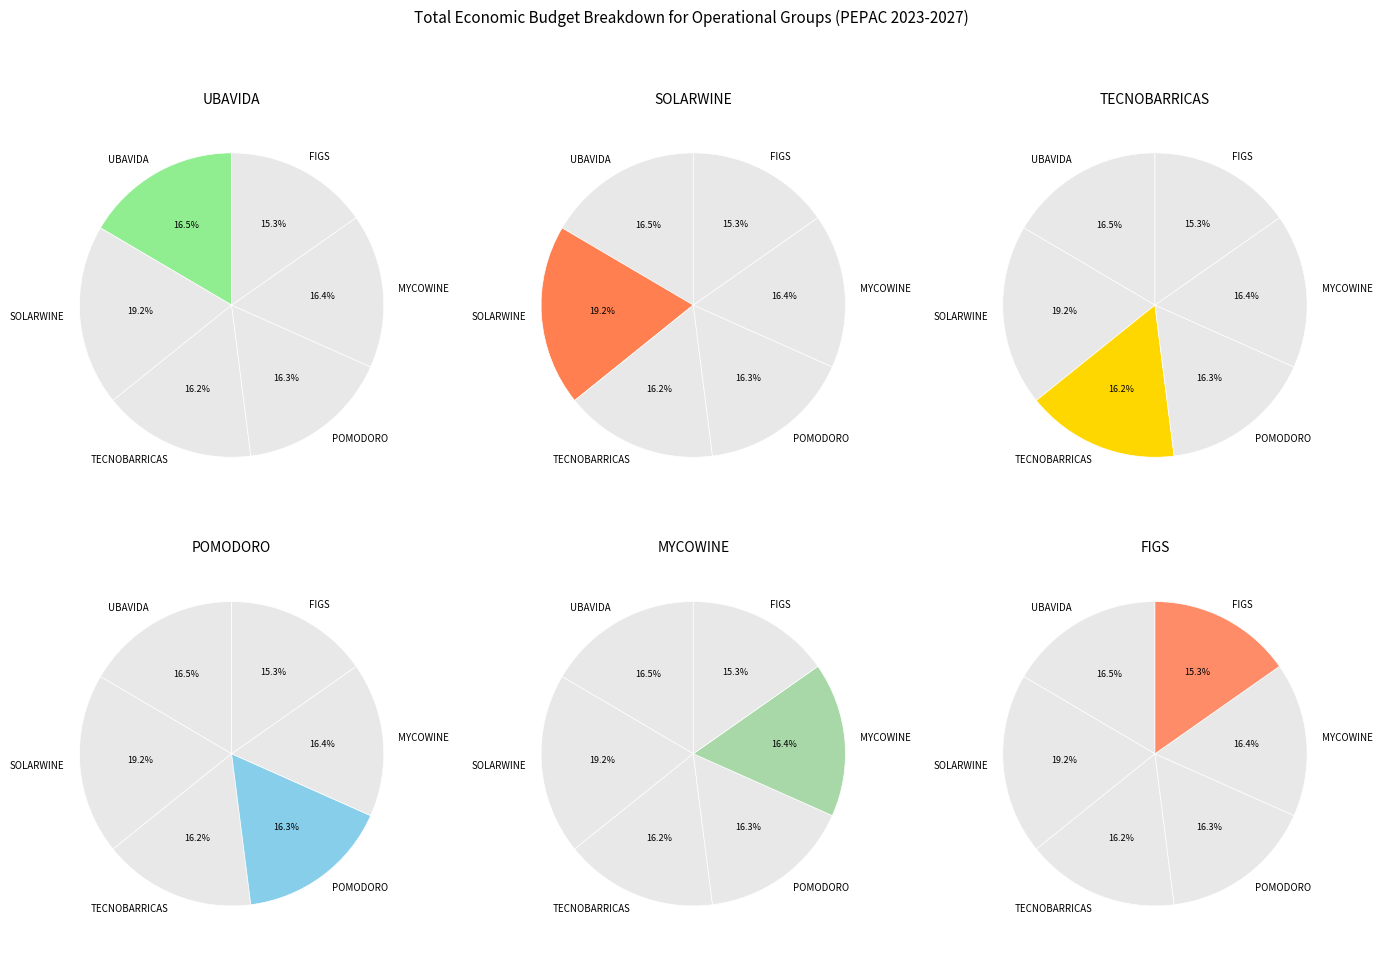

Is the sum of MYCOWINE and SOLARWINE greater than half?

No